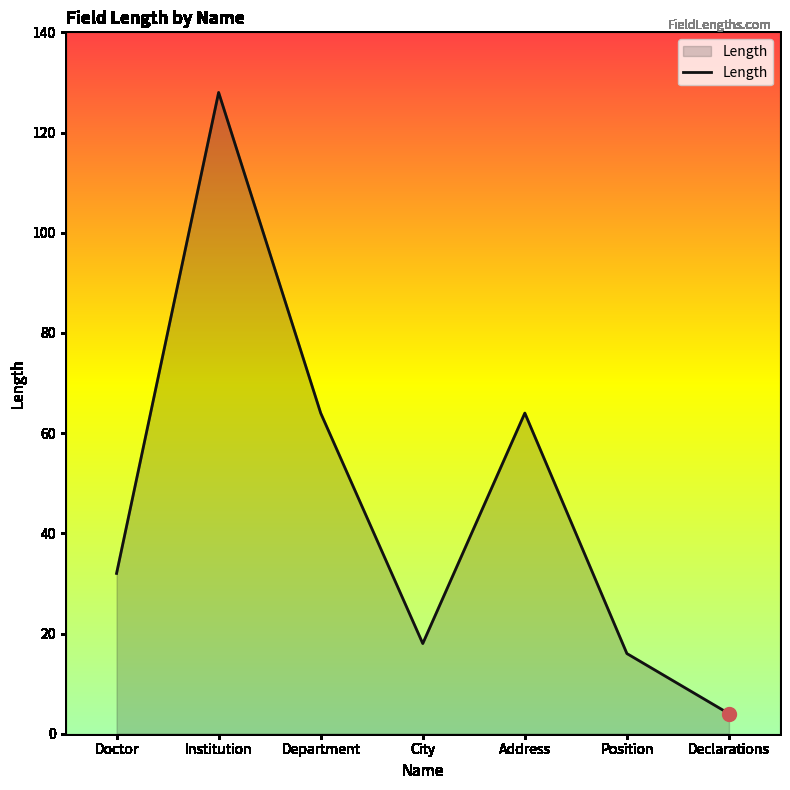

What is the difference between the values at Address and Doctor?

32